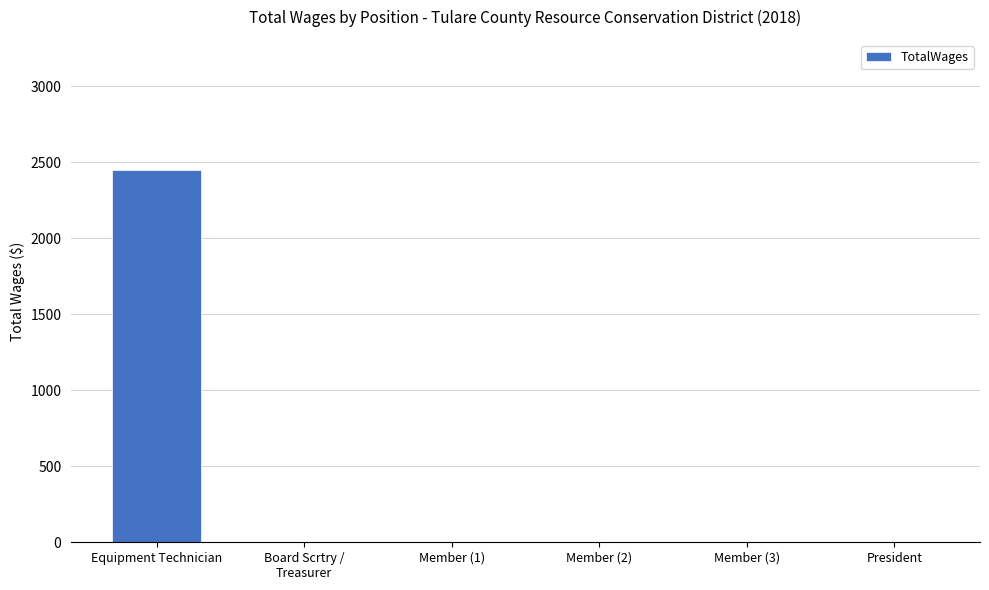

What is the change in value from Equipment Technician to Member (3)?

-2448